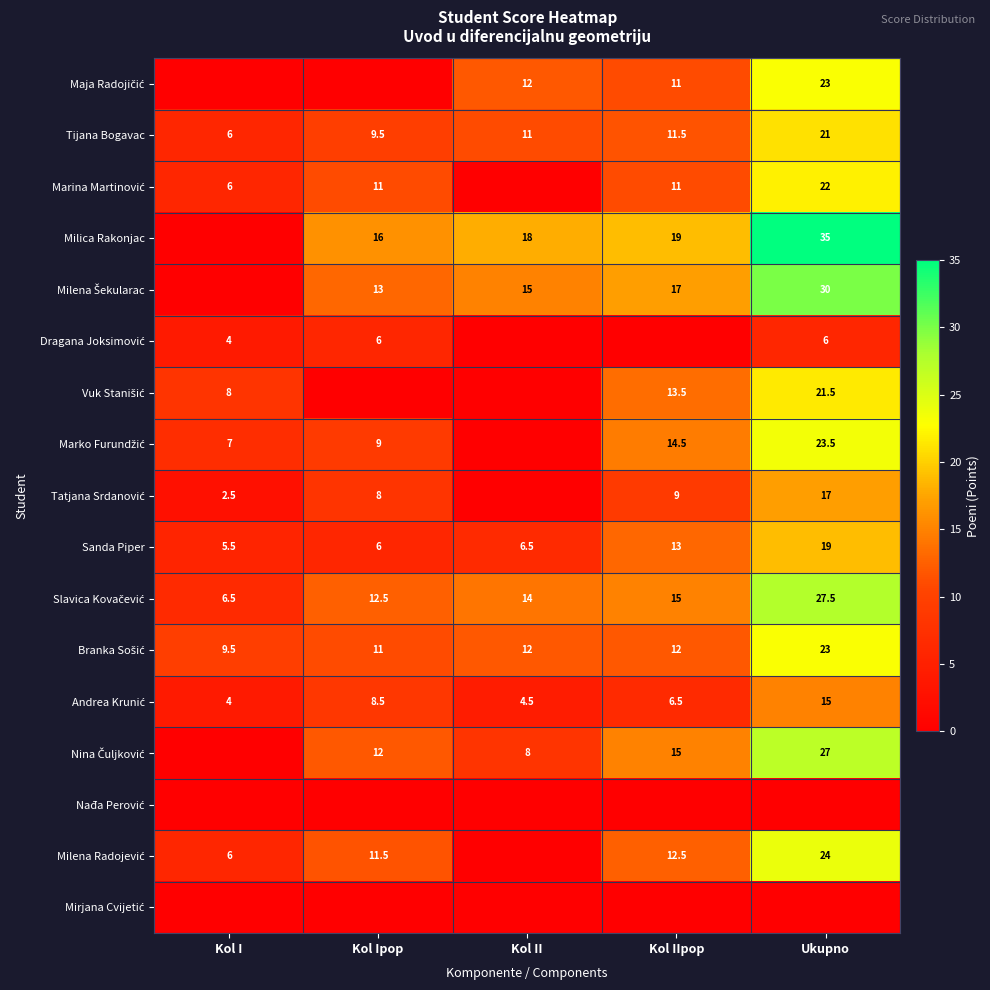

Between Kol Ipop and Kol IIpop, which is larger?

Kol IIpop